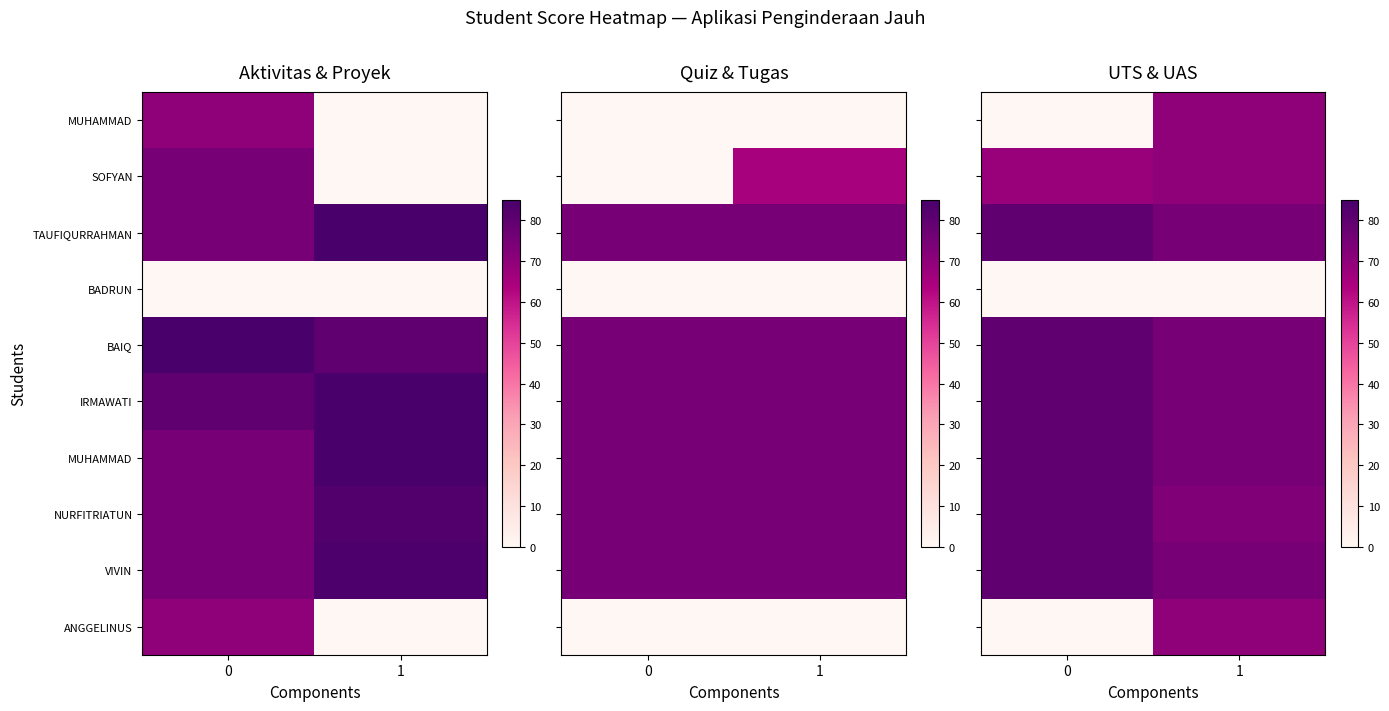

How many series are shown in this chart?

10